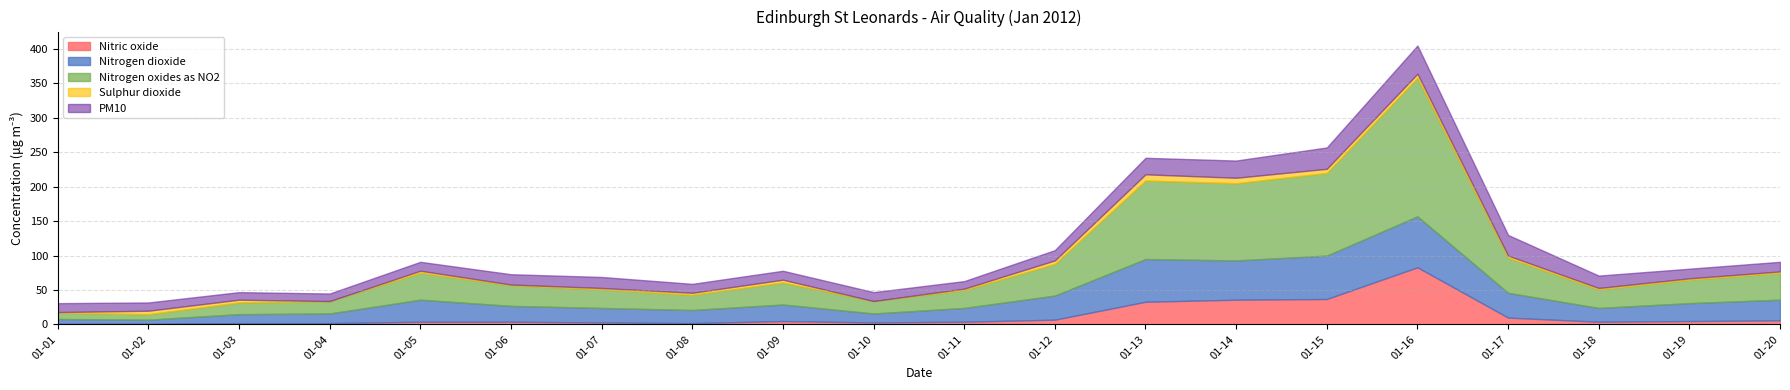

The Nitrogen dioxide series shows 30 at 01-20. True or false?

True